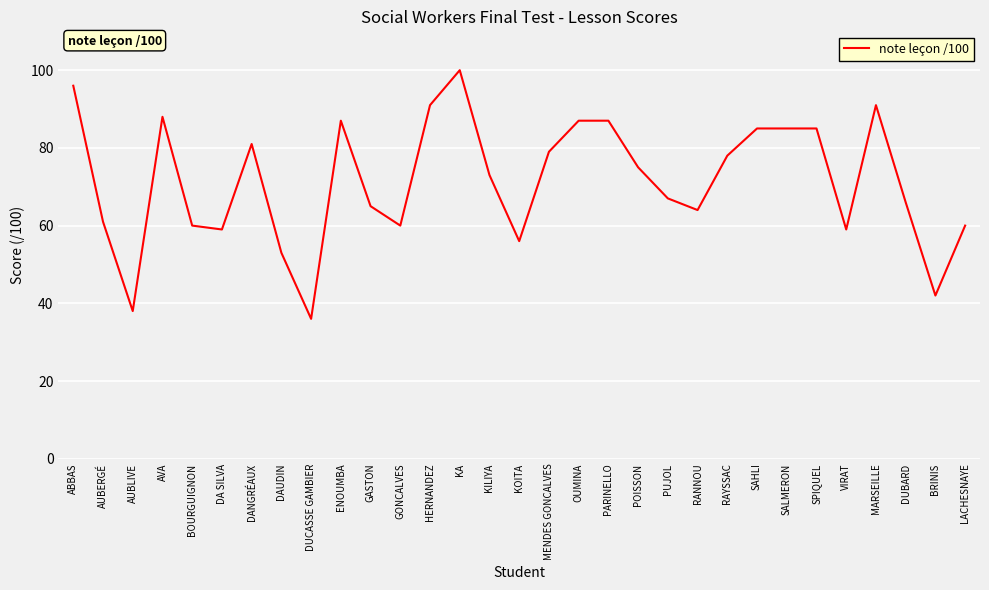

Is it true that the value at AUBERGÉ is 61?

True